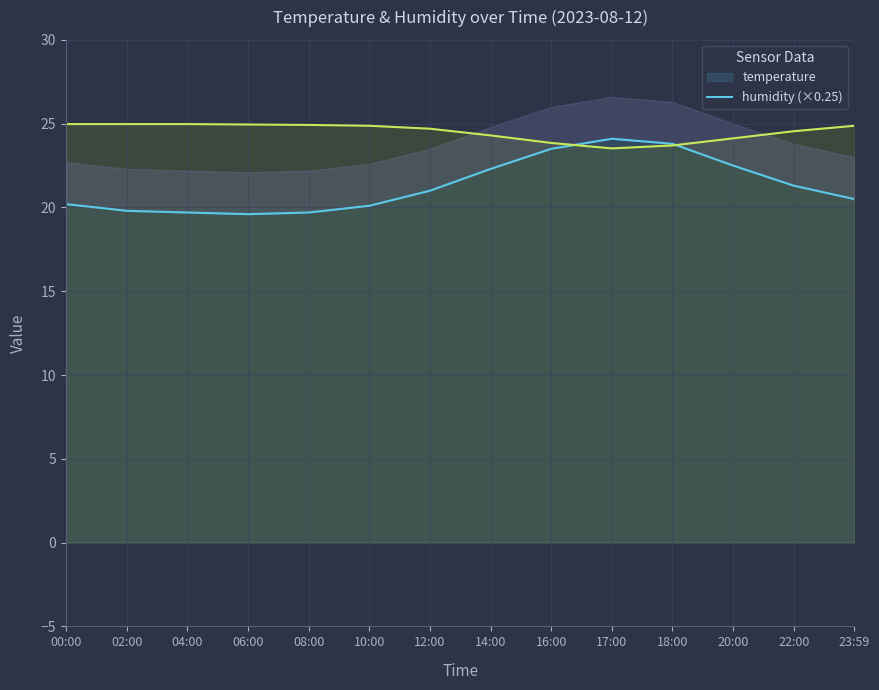

What is the average value of the temperature series?

21.3